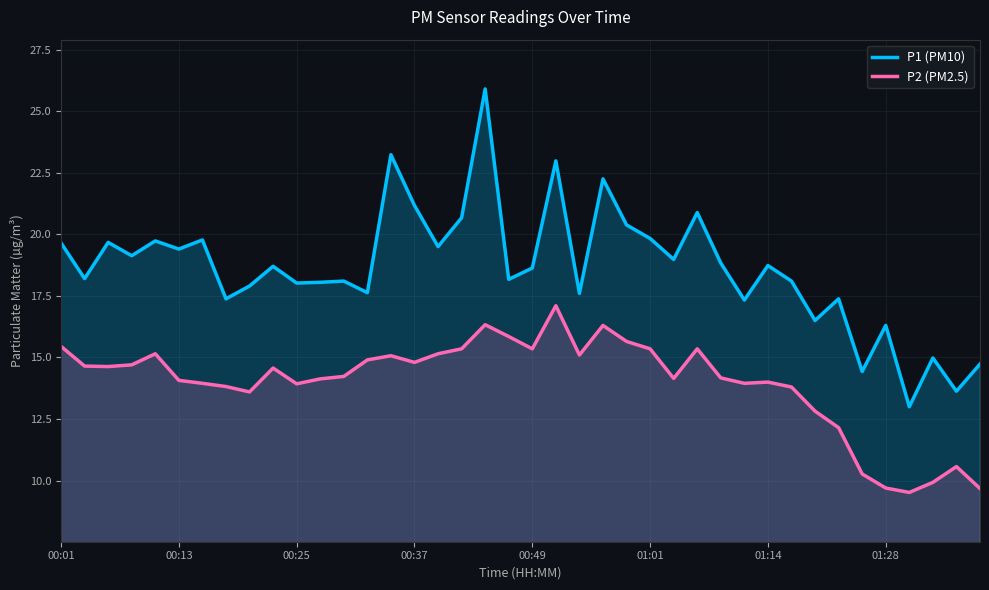

How many data points in P1 (PM10) are above 18?

27